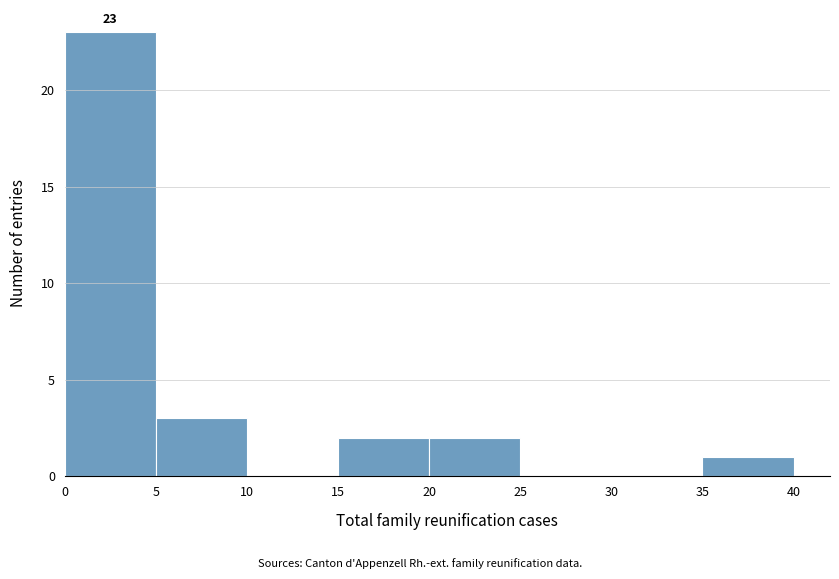

Which range on the x-axis has the tallest bar?

0 to 5